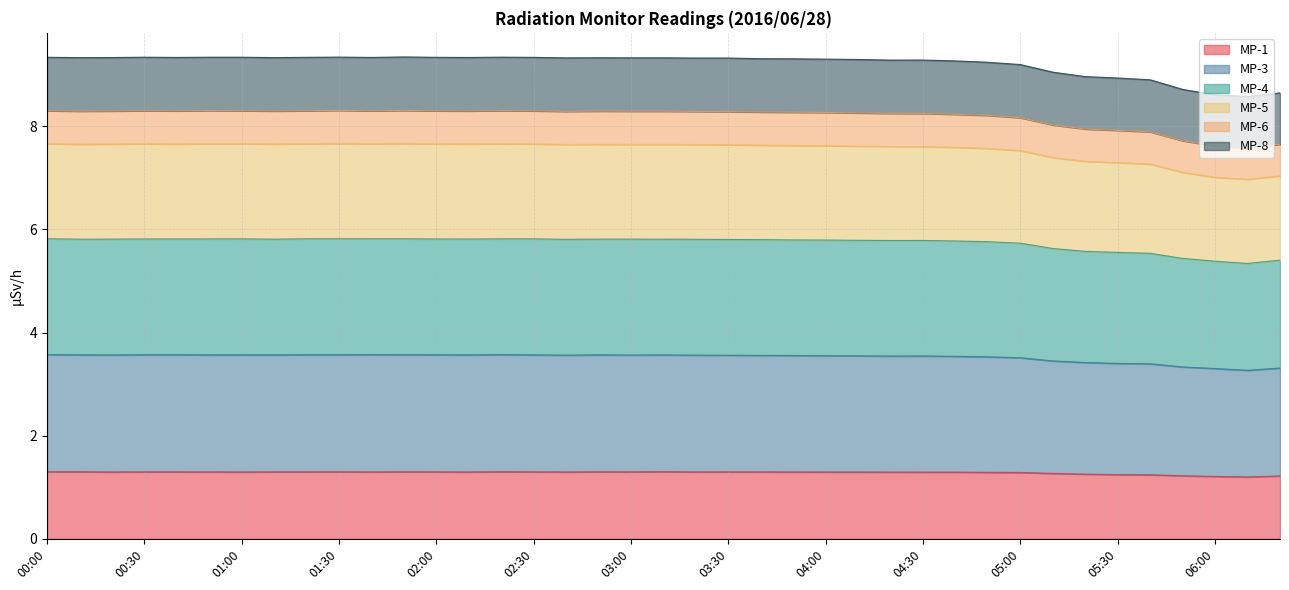

What are all the series names shown in the legend?

MP-1, MP-3, MP-4, MP-5, MP-6, MP-8